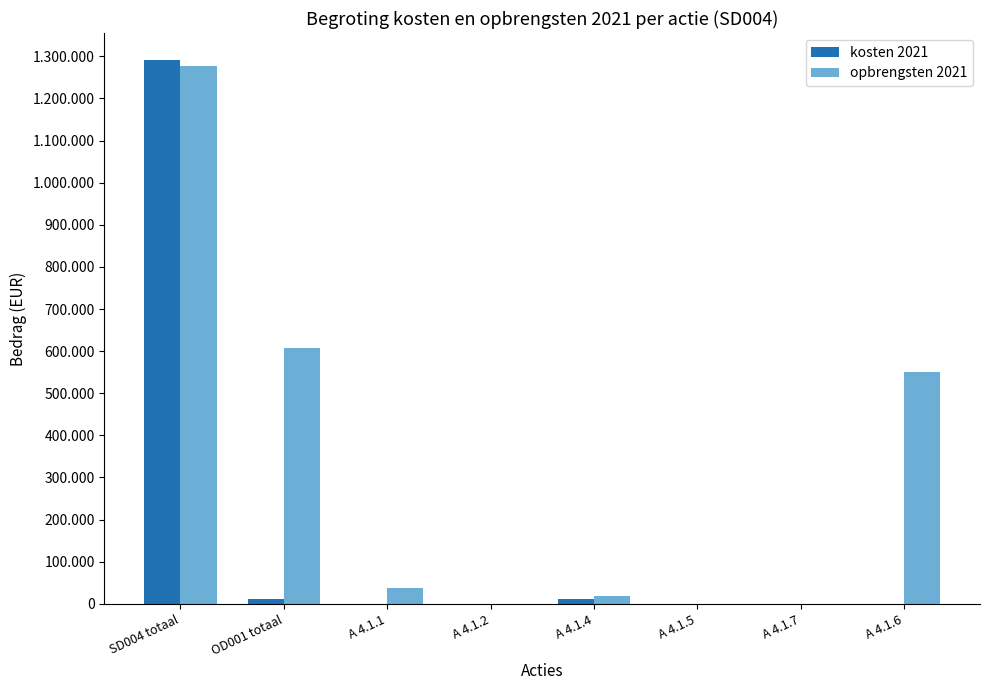

What is the sum of all kosten 2021 values?

1311930